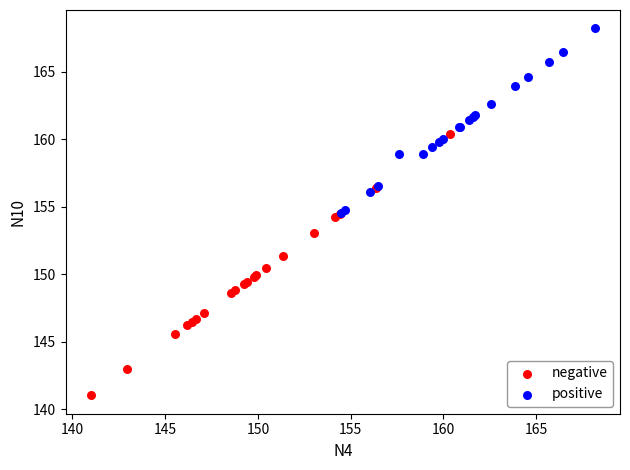

Which series has the widest spread of Y values?

negative